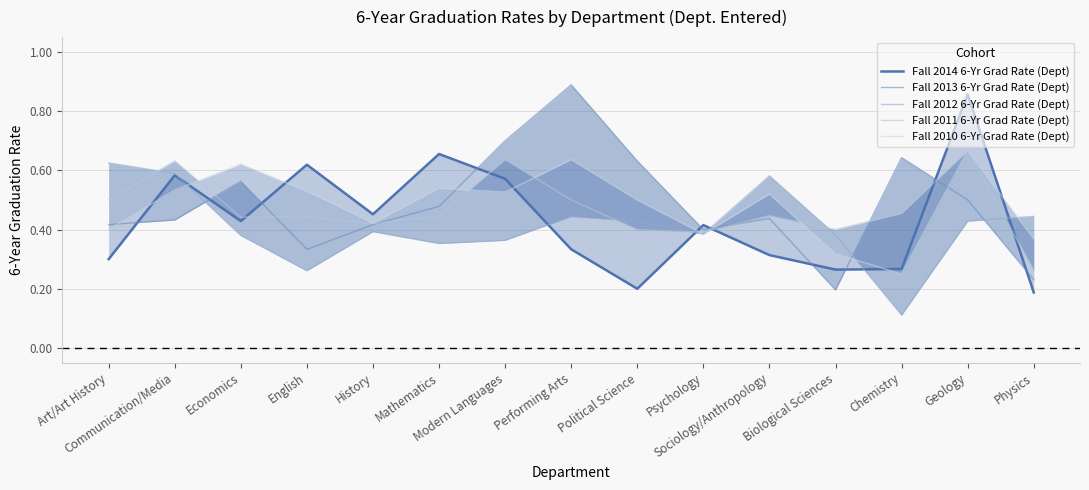

What is the label of the 7th point from the left?

Modern Languages